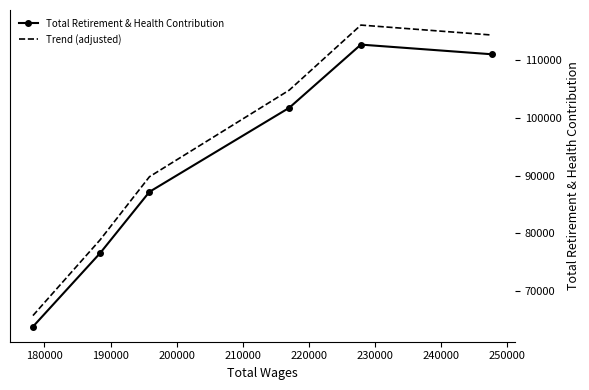

Which series has the widest spread of values?

Trend (adjusted)